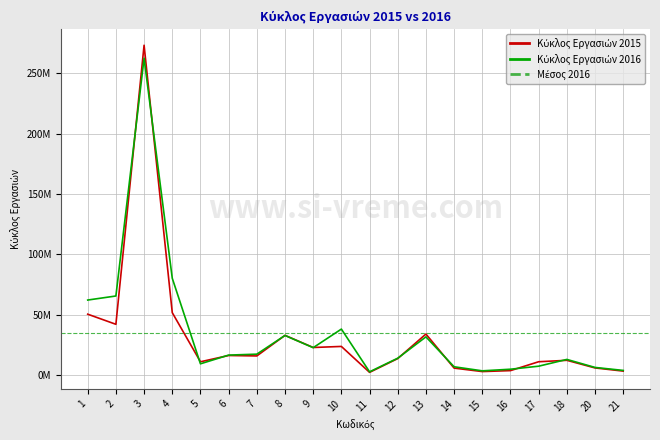

Where does the Κύκλος Εργασιών 2016 series first go above 16638331?

1